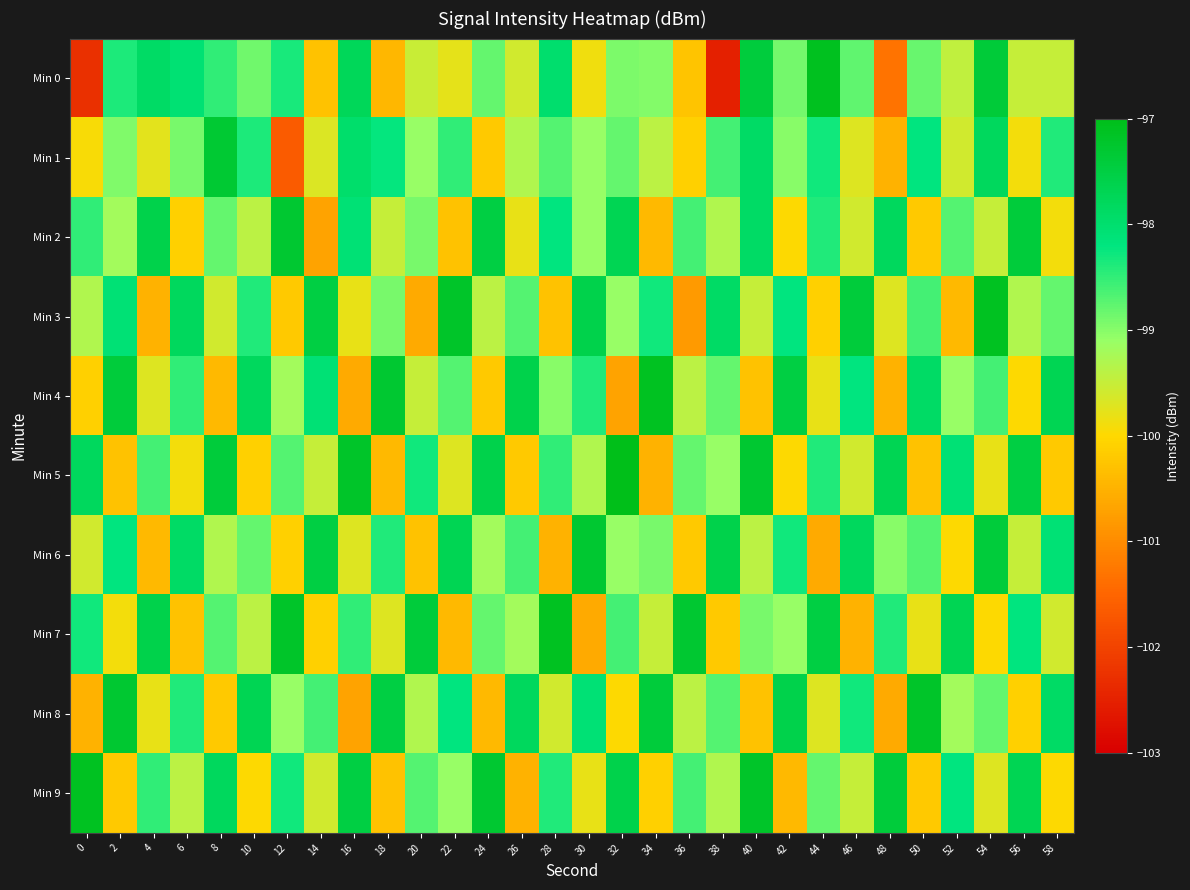

How many categories are shown in the chart?

30